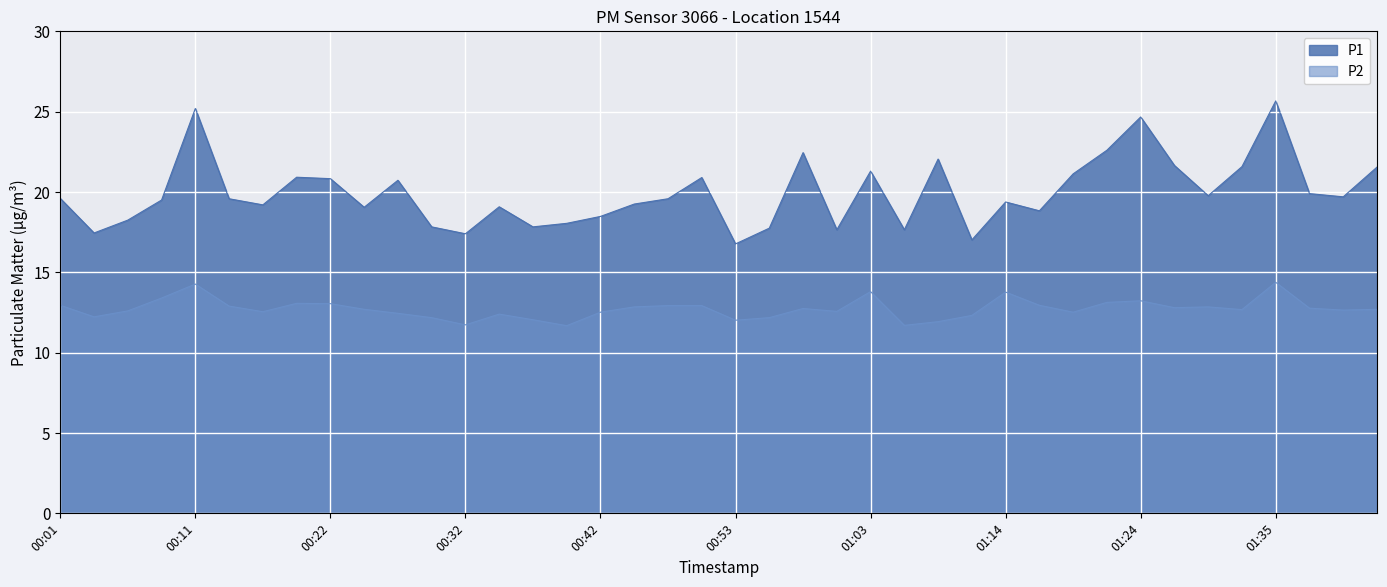

What is the label of the 4th point from the right?

01:35